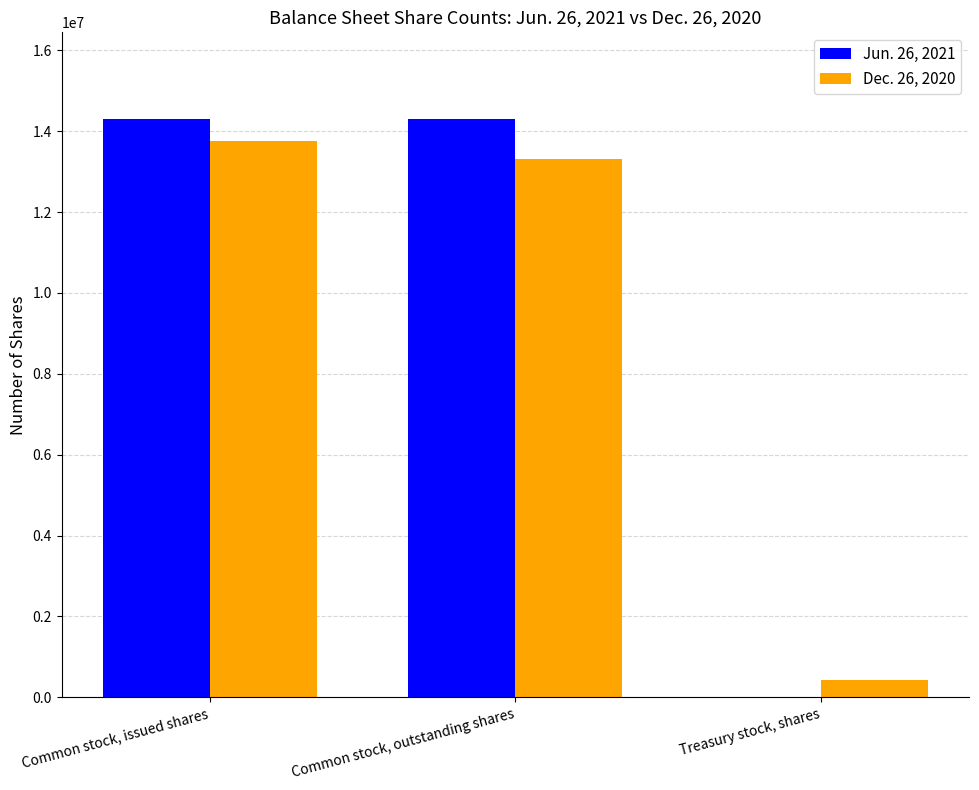

Is the value of Dec. 26, 2020 at Treasury stock, shares greater than the value of Jun. 26, 2021 at Common stock, outstanding shares?

No